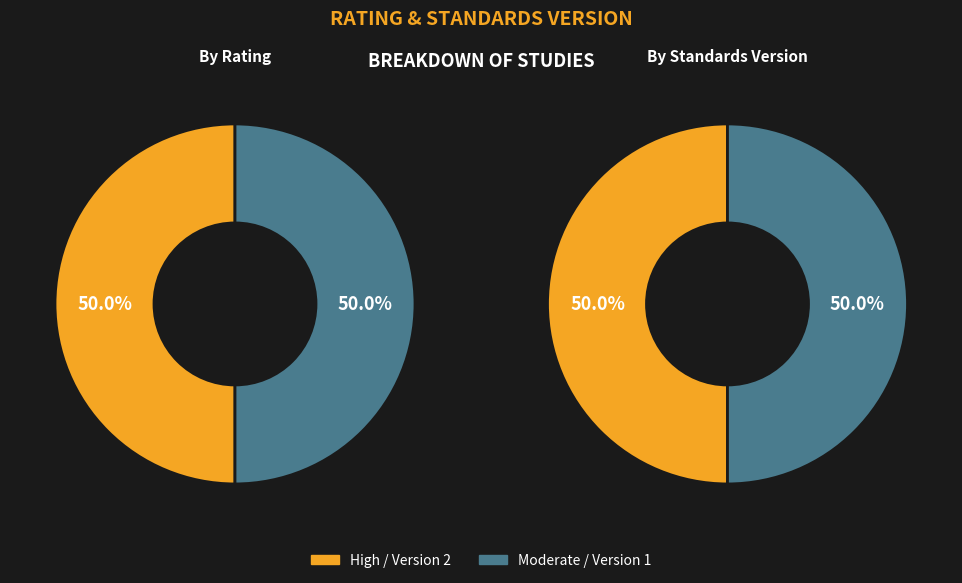

Rank the series by their average value, from highest to lowest.

High, Moderate